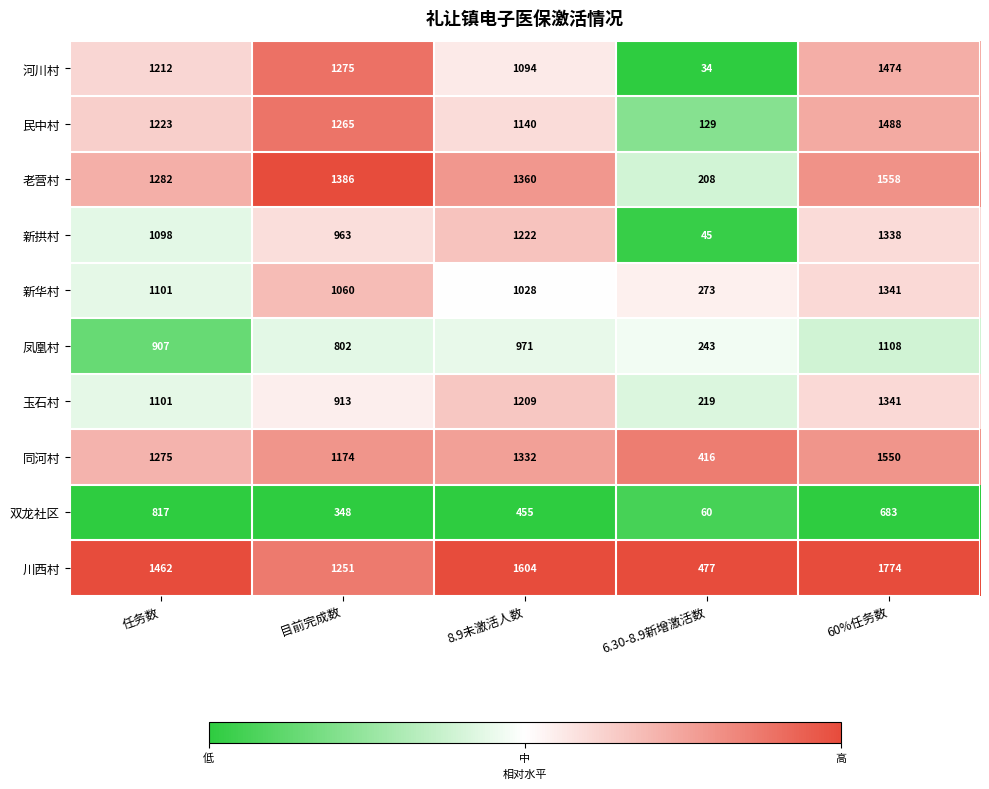

The 川西村 series shows 1604 at 8.9未激活人数. True or false?

True